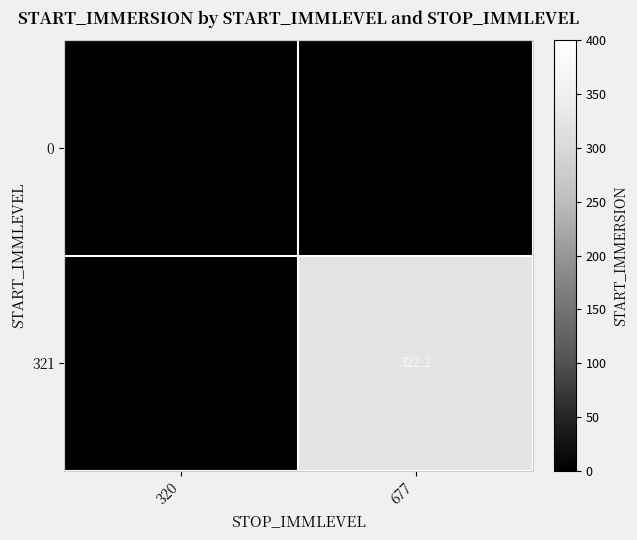

Is it true that 321 equals 322.2 at 677?

True